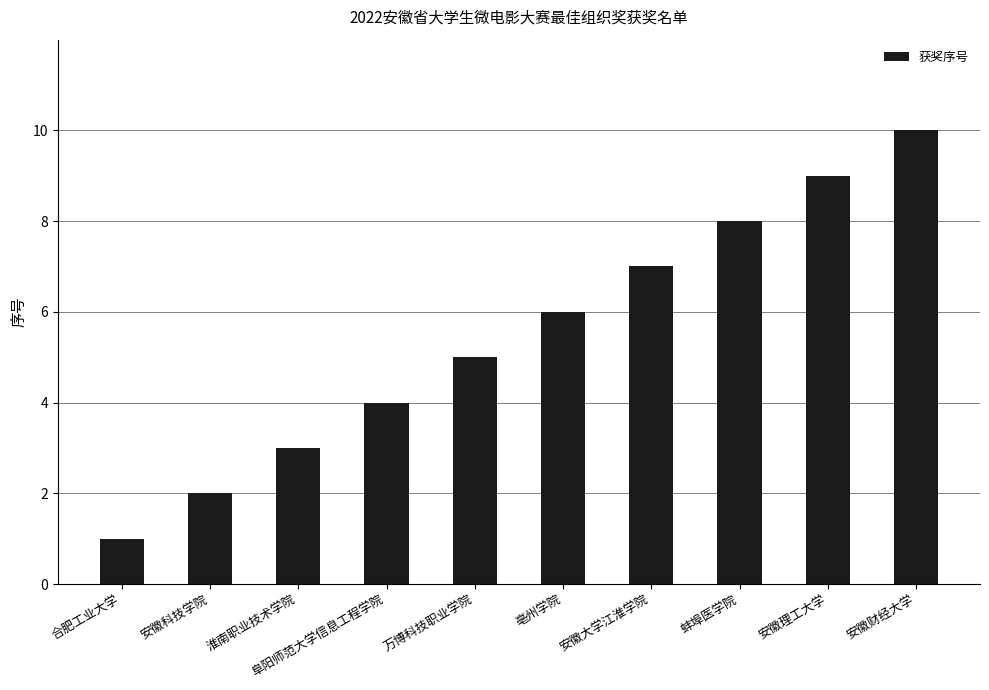

What is the average value?

6